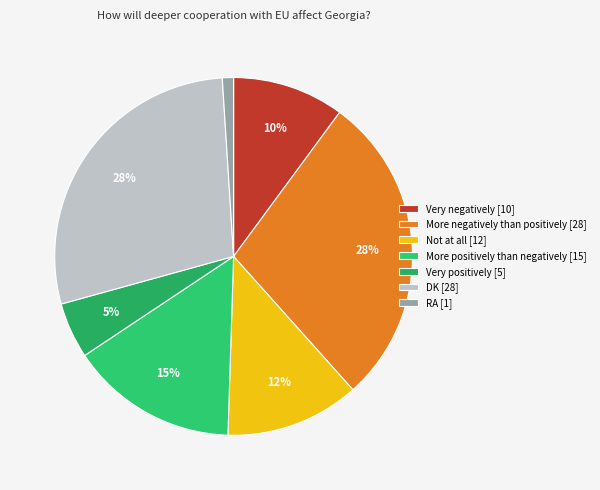

How many slices are in this pie chart?

7